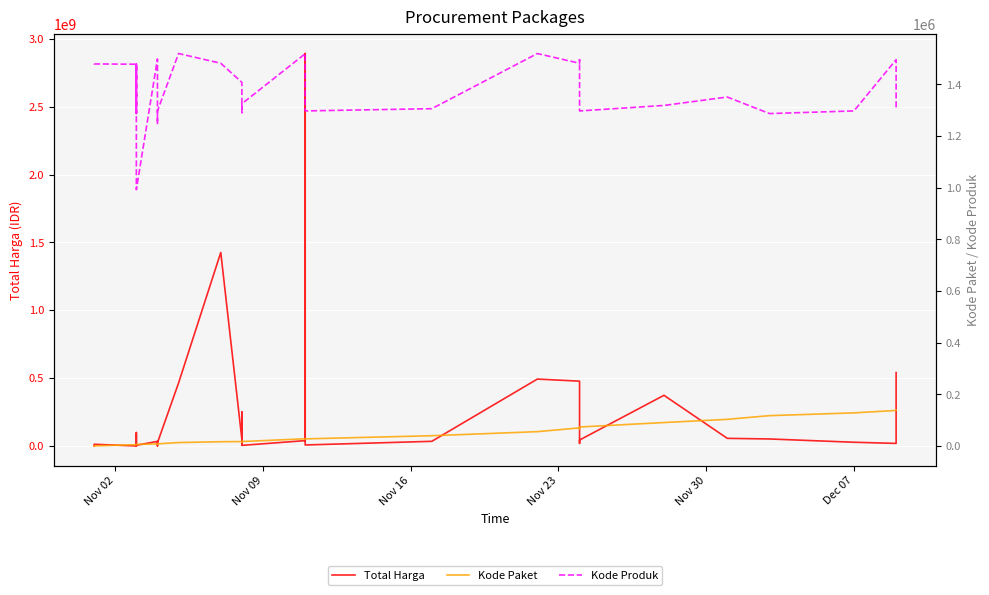

Reading left to right, what are all the values shown in this chart?

Total Harga: 333600	12453900	78000	98772570	2772000	265000	4672200	182000	8742500	5129000	34000000	32441200	577875	23653000	464002100	1425867900	49730040	9180000	15513960	250350000	4350000	39440000	2892122000	7401240	34292000	493000000	477600000	19175000	43859200	373404000	56152800	51601000	27412000	18900000	541071000
Kode Paket: 464	675	5449	5997	6214	6246	6300	6350	6397	6503	8530	8646	8668	8601	13652	16823	17509	17272	17283	17238	17580	28271	28425	27891	40112	55826	70453	67279	73894	91101	103541	117783	128516	137876	139817
Kode Produk: 1479674	1478957	1477921	1290116	1477439	1480231	1477325	1287050	1478456	992379	1498322	1366038	1245647	1296948	1519264	1481562	1407595	1294388	1290567	1312683	1324912	1518309	1519291	1297110	1305852	1519260	1481562	1495514	1297110	1318333	1350905	1286873	1297110	1495514	1302598